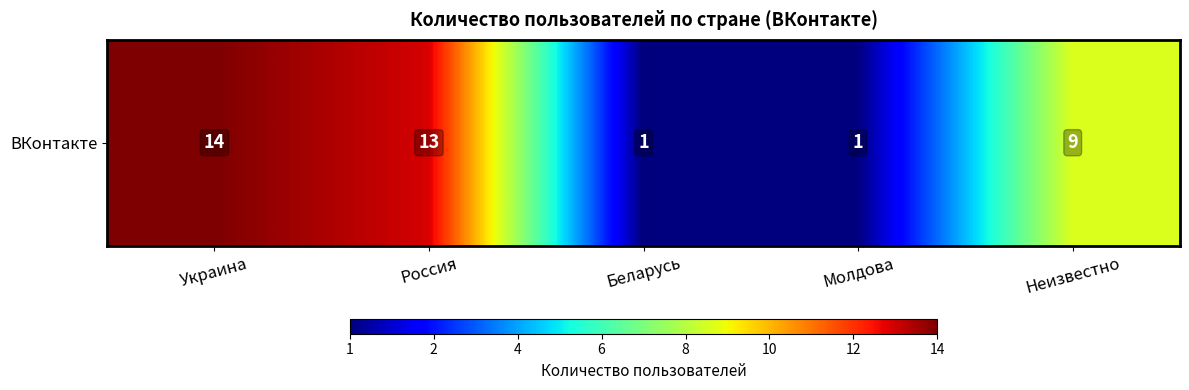

How many values exceed 9?

2